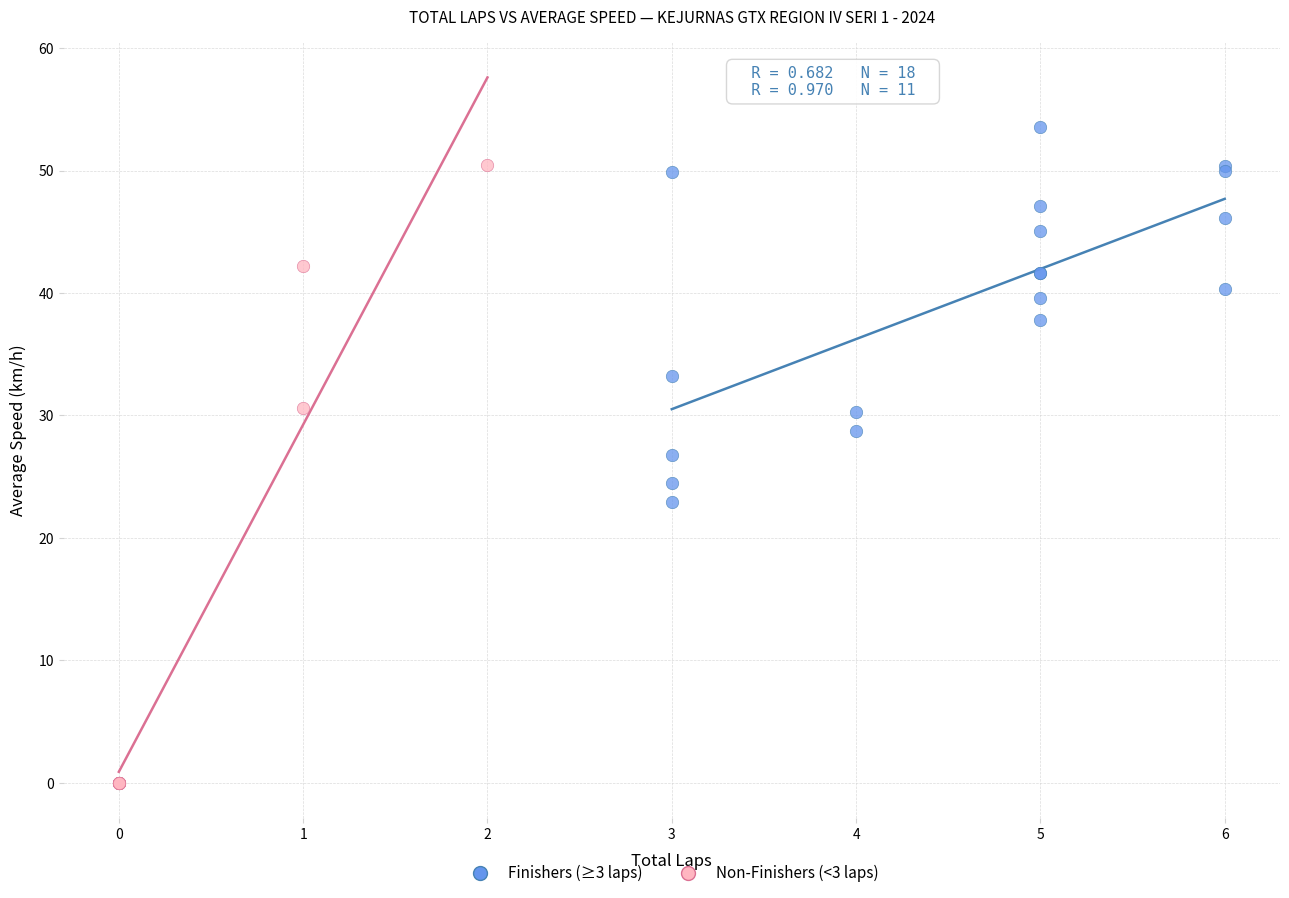

Which series reaches the minimum Y coordinate?

Non-Finishers (<3 laps)